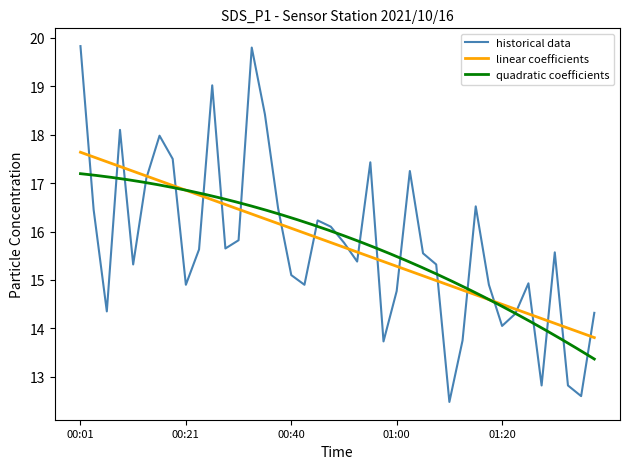

Reading left to right, list all the values displayed in this chart.

00:01=19.8	00:04=16.4	00:06=14.3	00:09=18.1	00:11=15.3	00:13=17.1	00:16=18.0	00:18=17.5	00:21=14.9	00:23=15.6	00:26=19.0	00:28=15.7	00:31=15.8	00:33=19.8	00:36=18.4	00:38=16.5	00:40=15.1	00:43=14.9	00:45=16.2	00:48=16.1	00:50=15.8	00:53=15.4	00:55=17.4	00:58=13.7	01:00=14.8	01:03=17.2	01:05=15.6	01:08=15.3	01:10=12.5	01:13=13.8	01:15=16.5	01:18=14.9	01:20=14.1	01:22=14.3	01:25=14.9	01:27=12.8	01:30=15.6	01:32=12.8	01:35=12.6	01:37=14.3